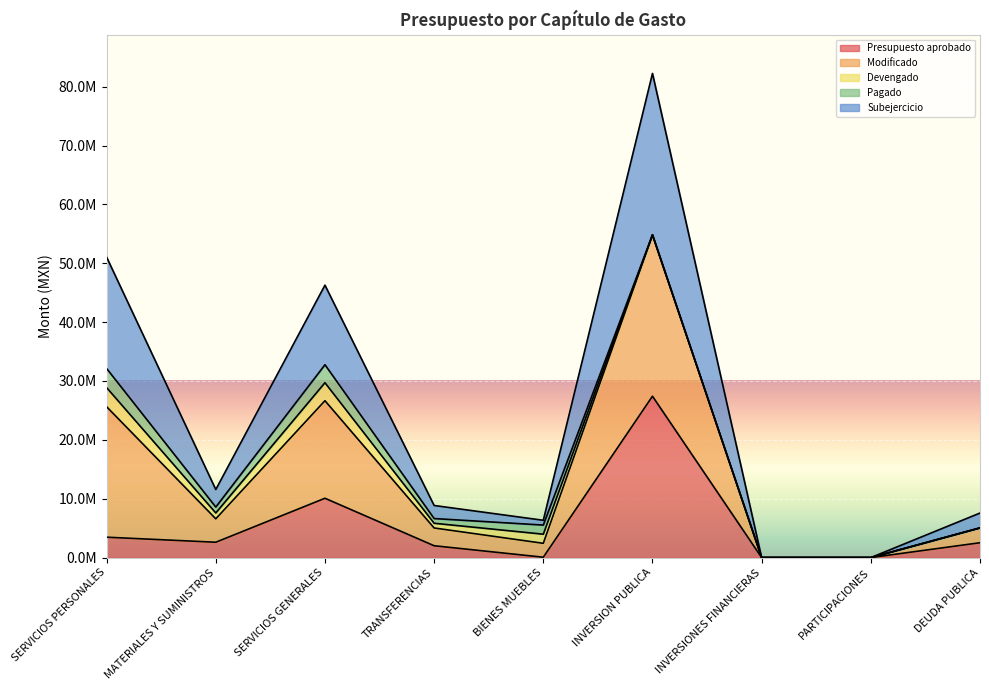

Is it true that Subejercicio equals -26156789.4 at PARTICIPACIONES?

False